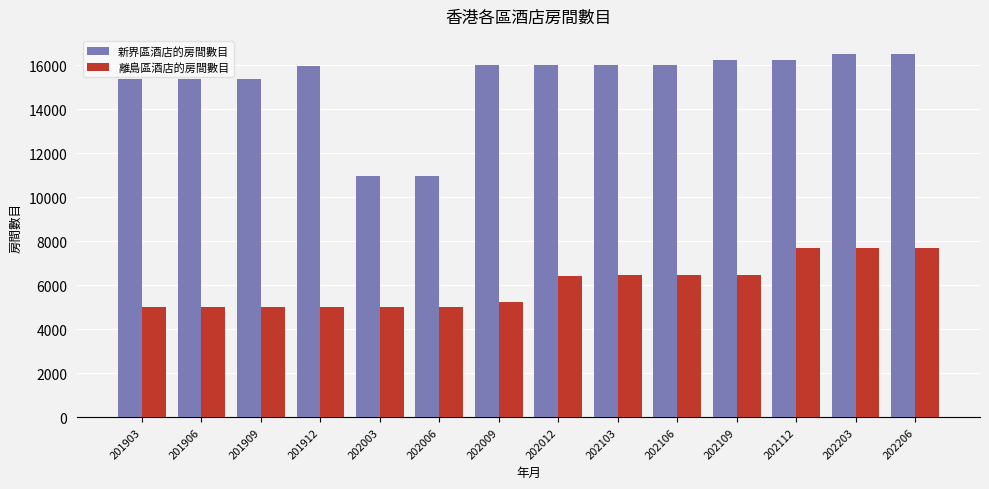

What is the difference between the 離島區酒店的房間數目 values at 201903 and 202109?

1447